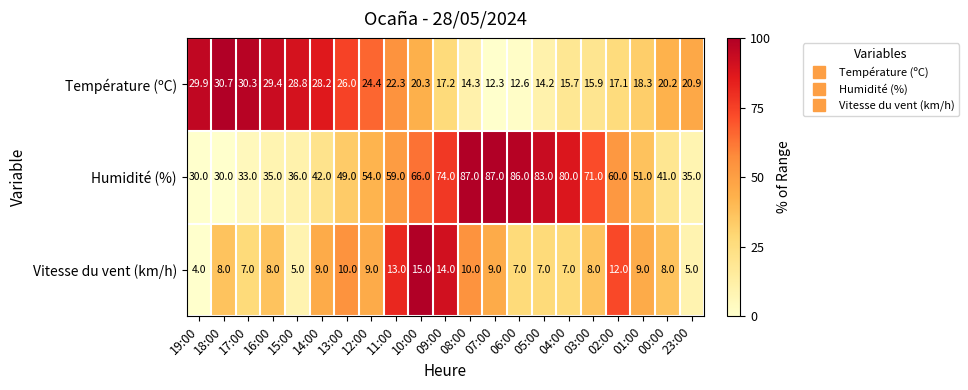

At which category is the sum across all series the highest?

08:00